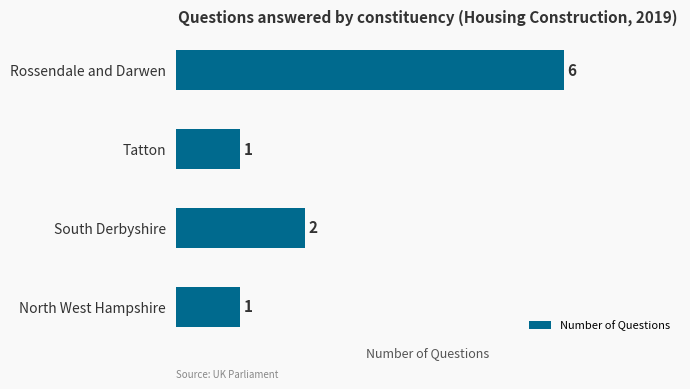

At which label is the value closest to 3?

South Derbyshire